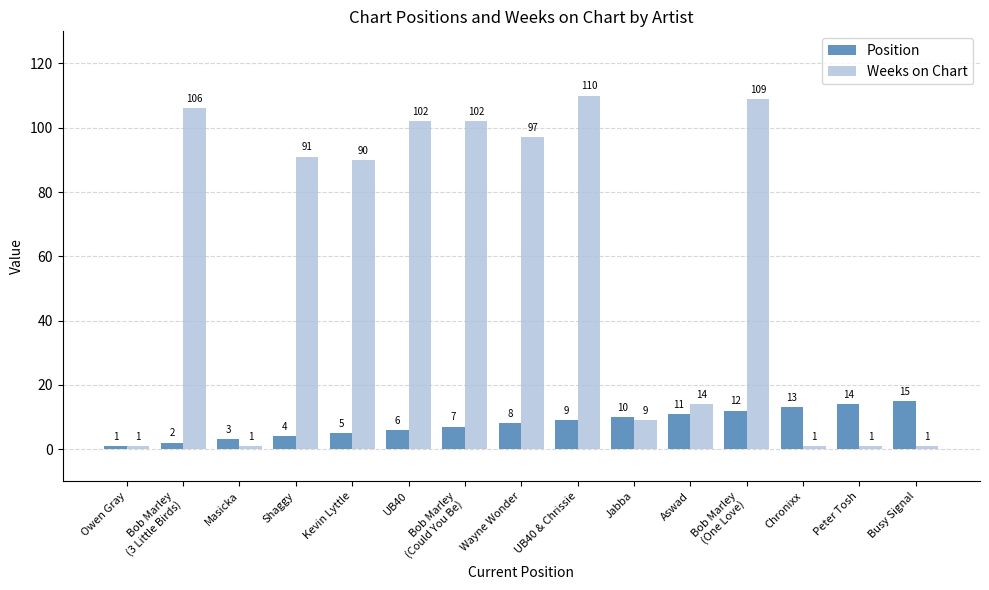

At which label does Position reach its peak?

Busy Signal